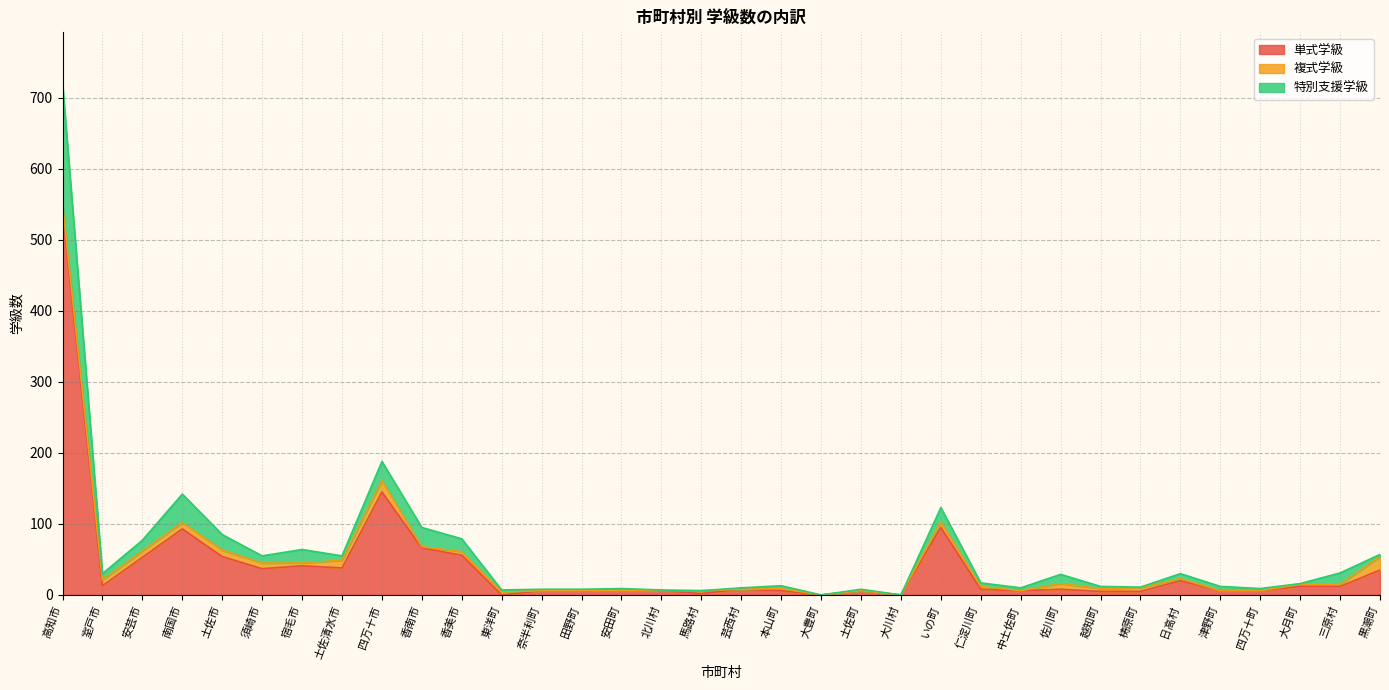

At which label is 単式学級 closest to 270?

四万十市